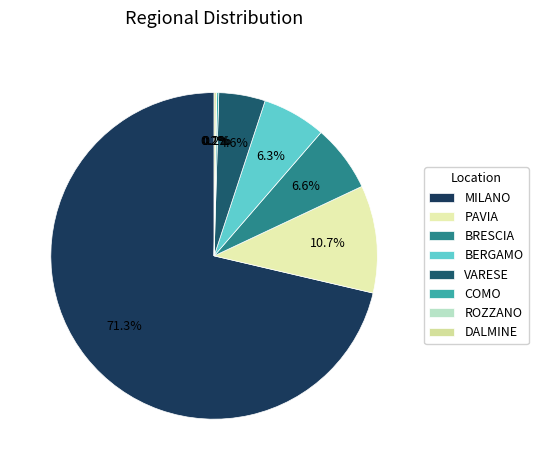

What percentage is the VARESE slice, to the nearest percent?

5%